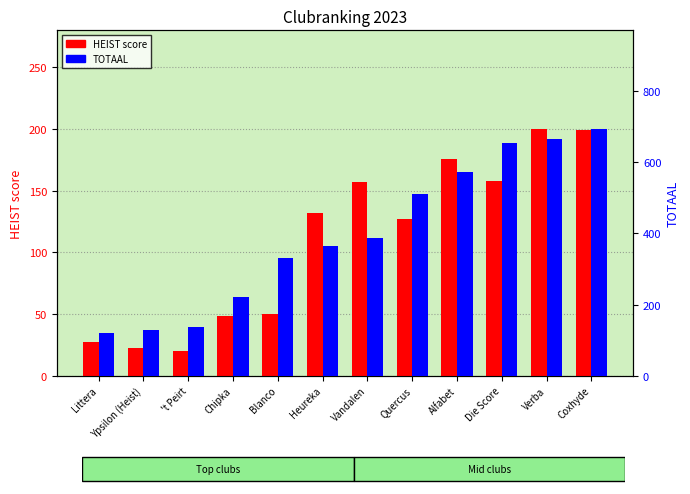

What is the value of the HEIST score bar at the 7th from the left?

157